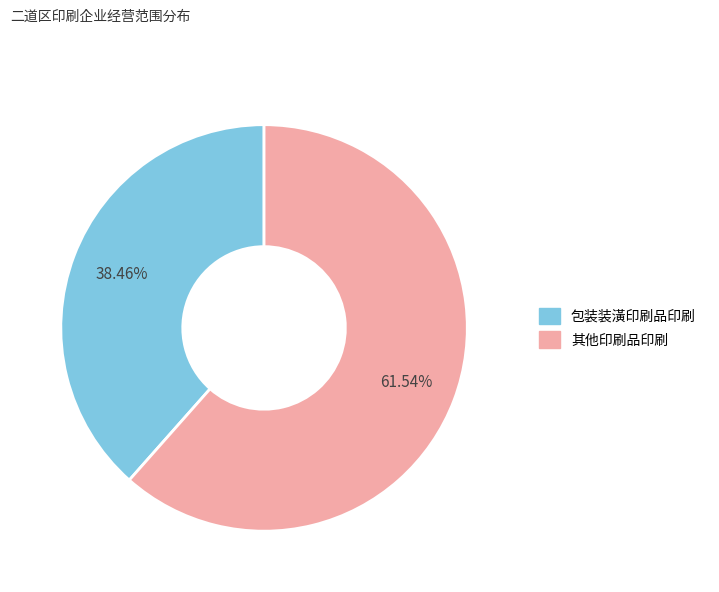

Does 包装装潢印刷品印刷 account for over 50% of the chart?

No